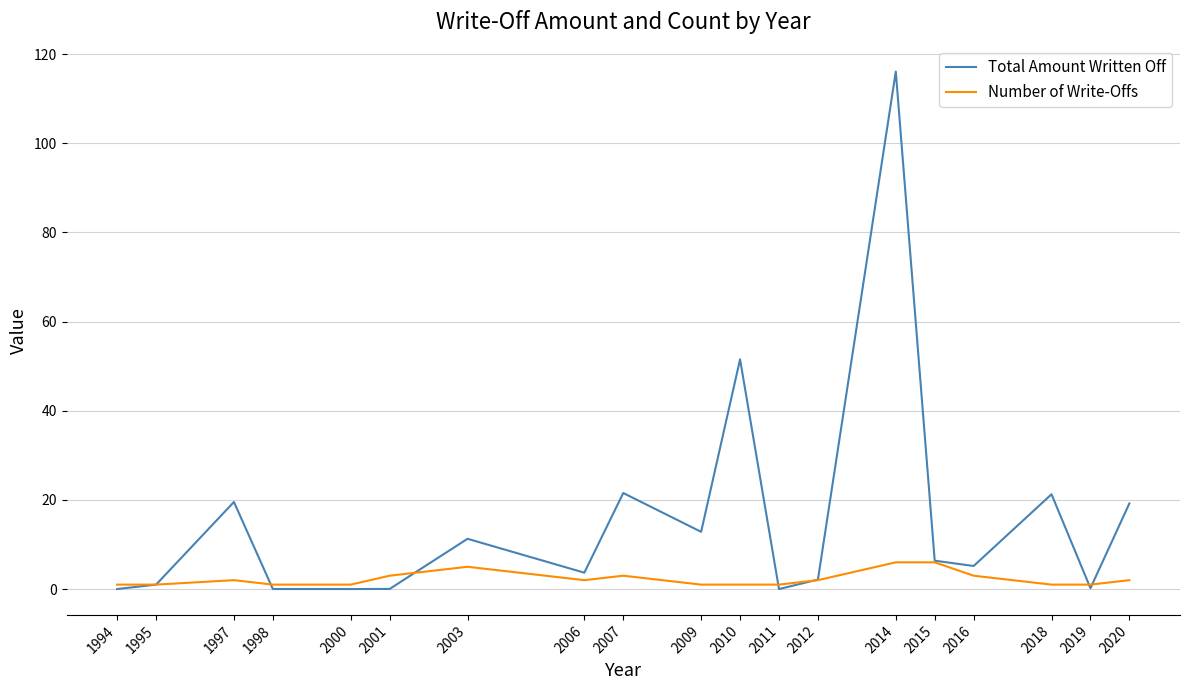

What is the highest value of the Number of Write-Offs series?

6.0